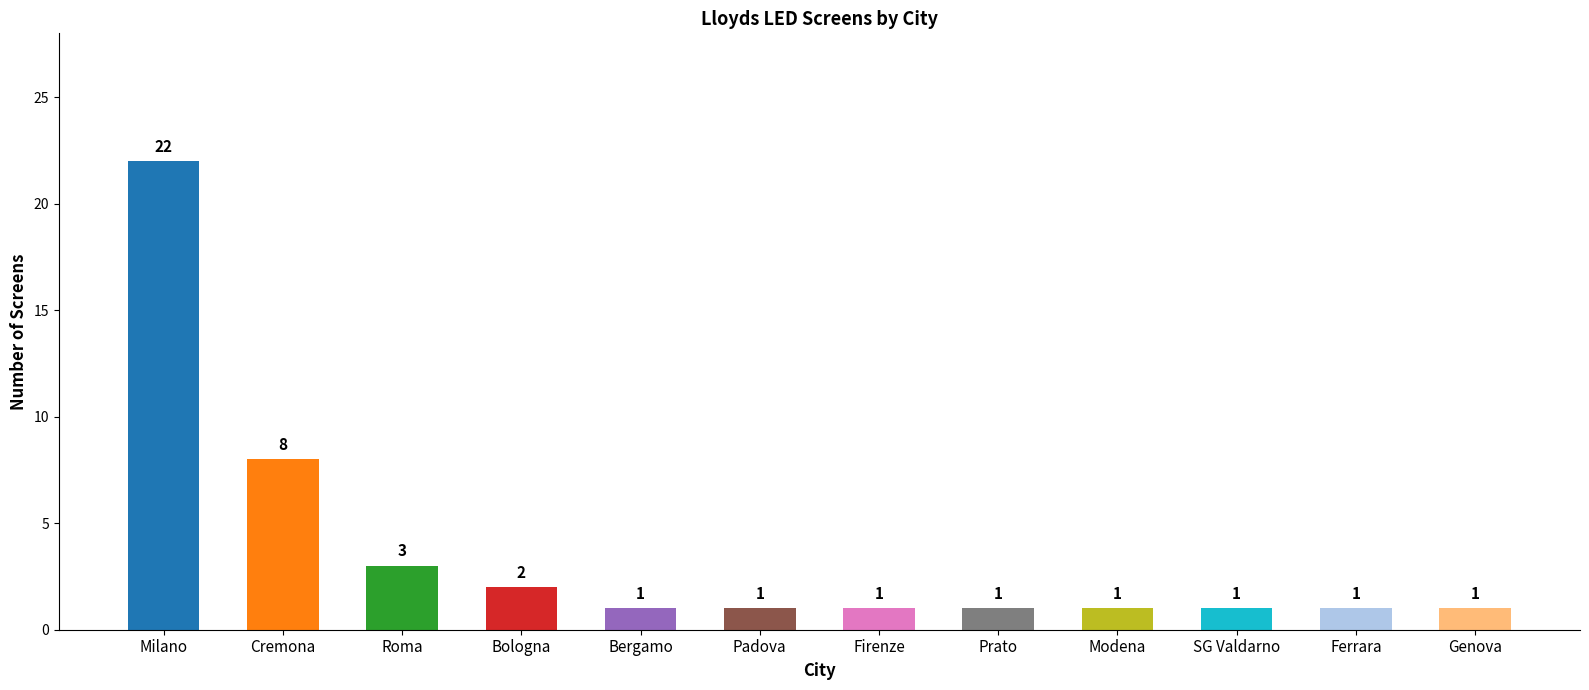

How many categories are shown in the chart?

12